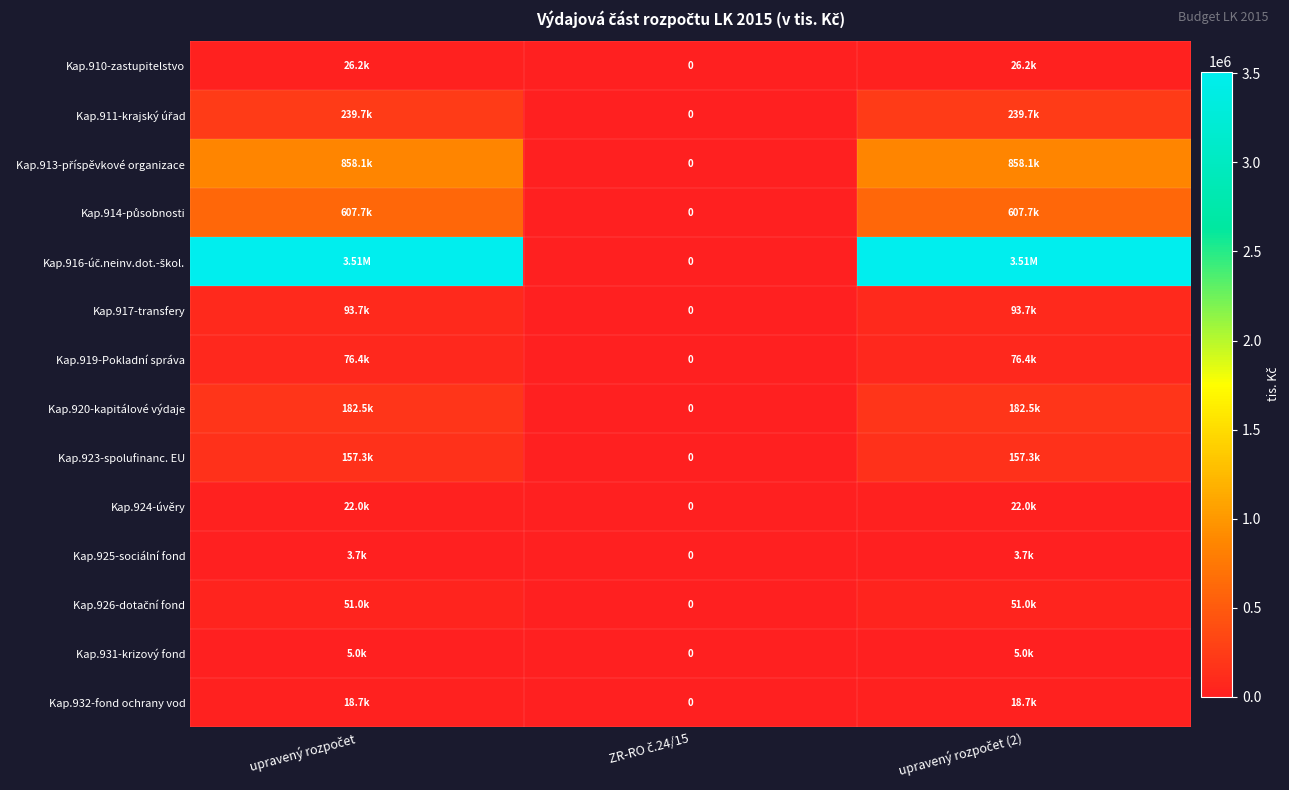

How many series are shown in this chart?

14